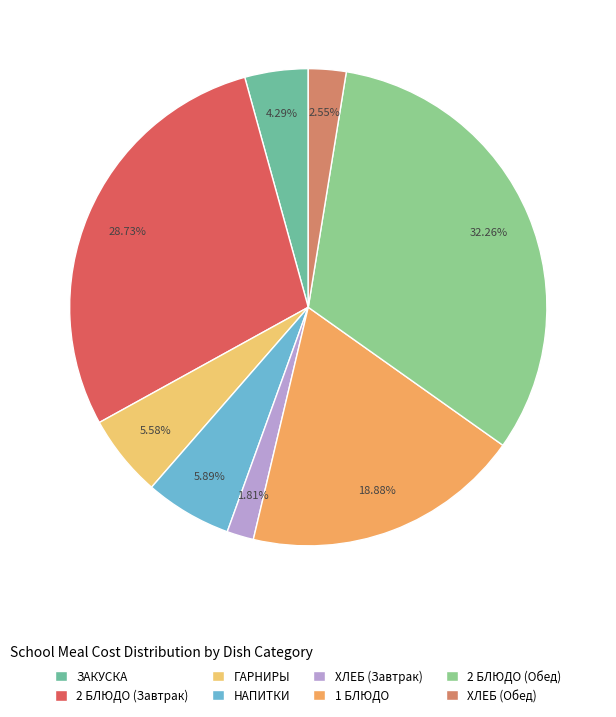

To the nearest percent, what is the difference between the 1 БЛЮДО and ХЛЕБ (Обед) slice percentages?

16%